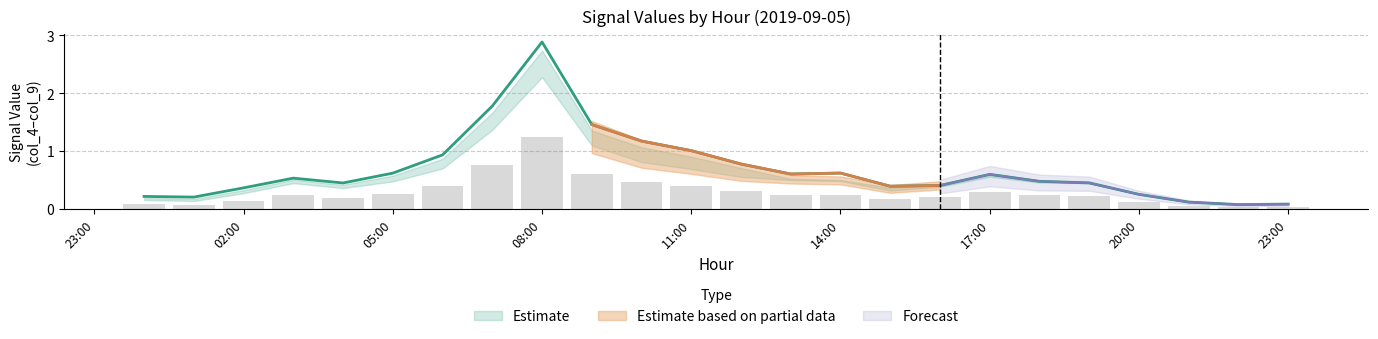

How many groups of bars are there?

24